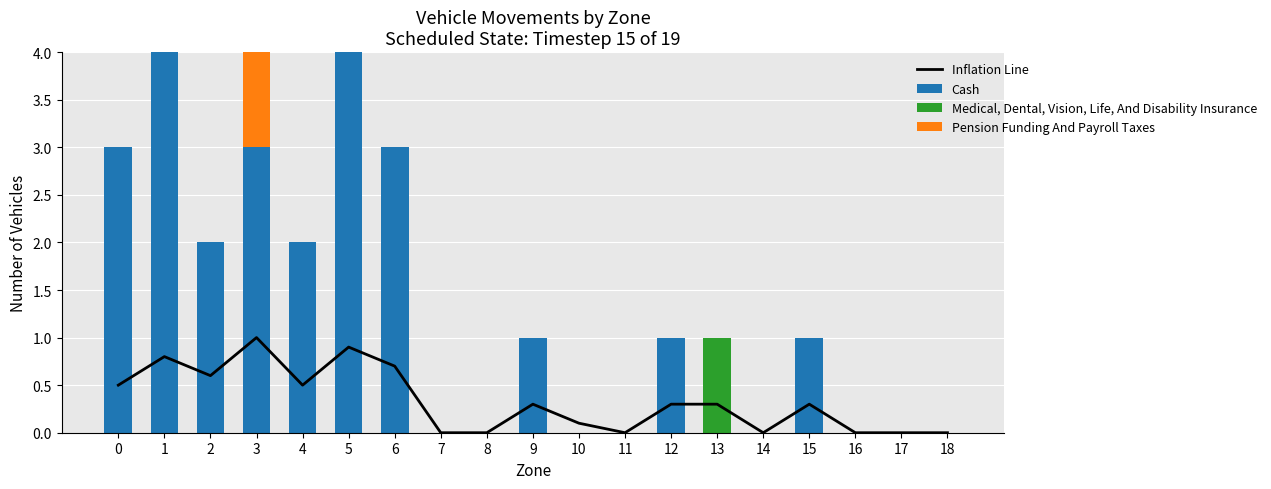

True or false: Medical, Dental, Vision, Life, And Disability Insurance has a value of 0.0 at 4.

True